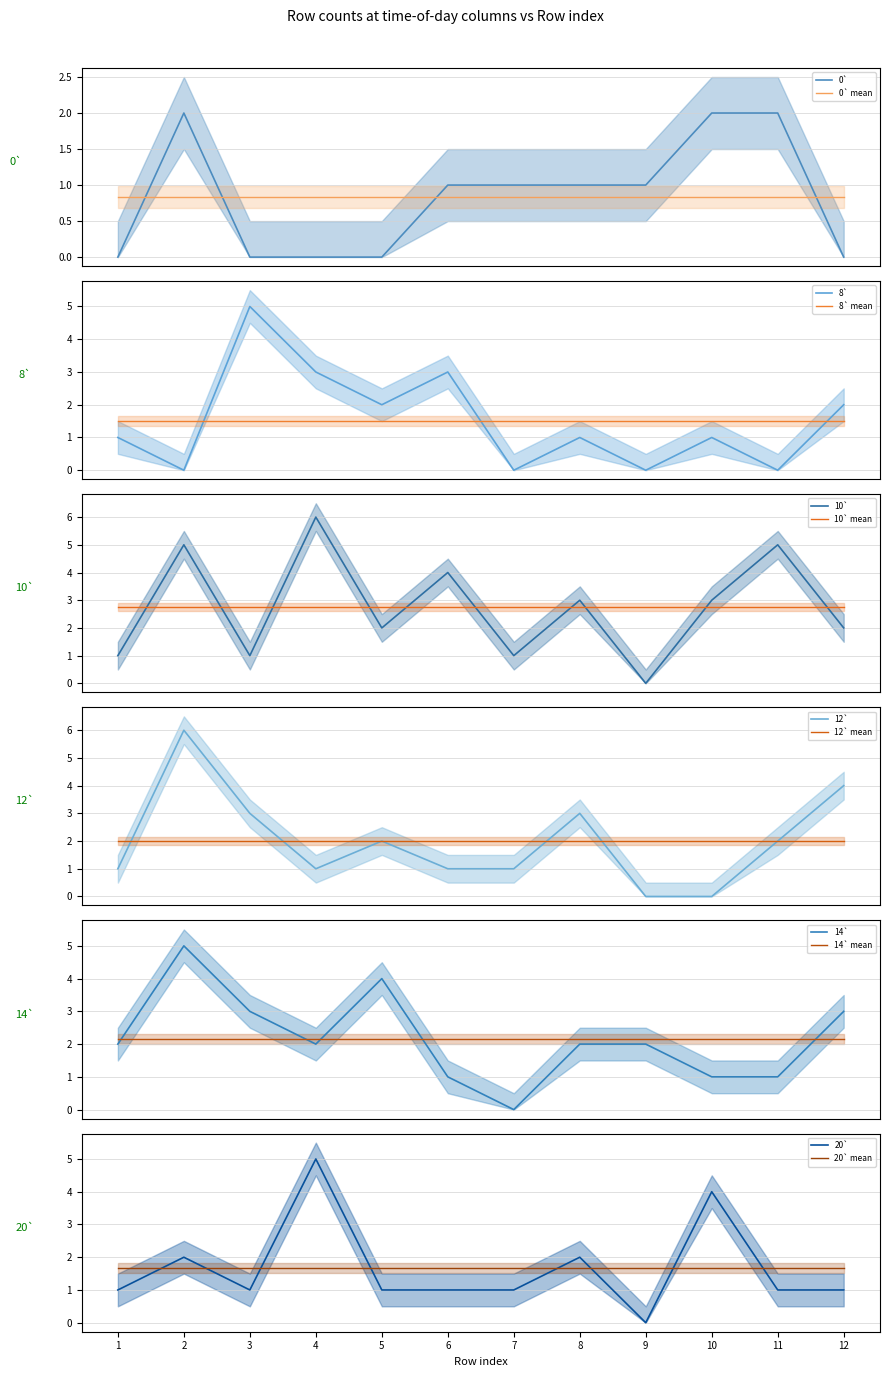

Between which two adjacent categories do 10` and 0` first intersect?

8 and 9